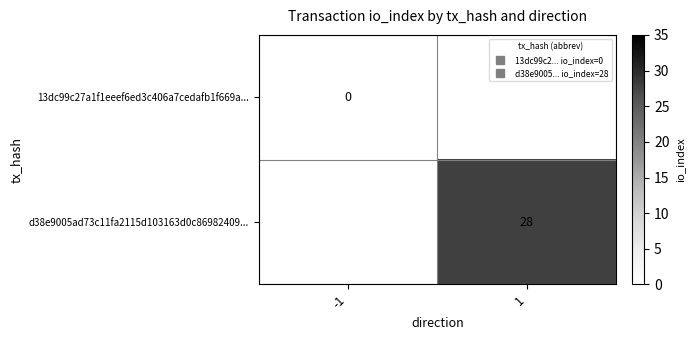

At which label is 13dc99c27a1f1eeef6ed3c406a7cedafb1f669a... closest to 0?

-1